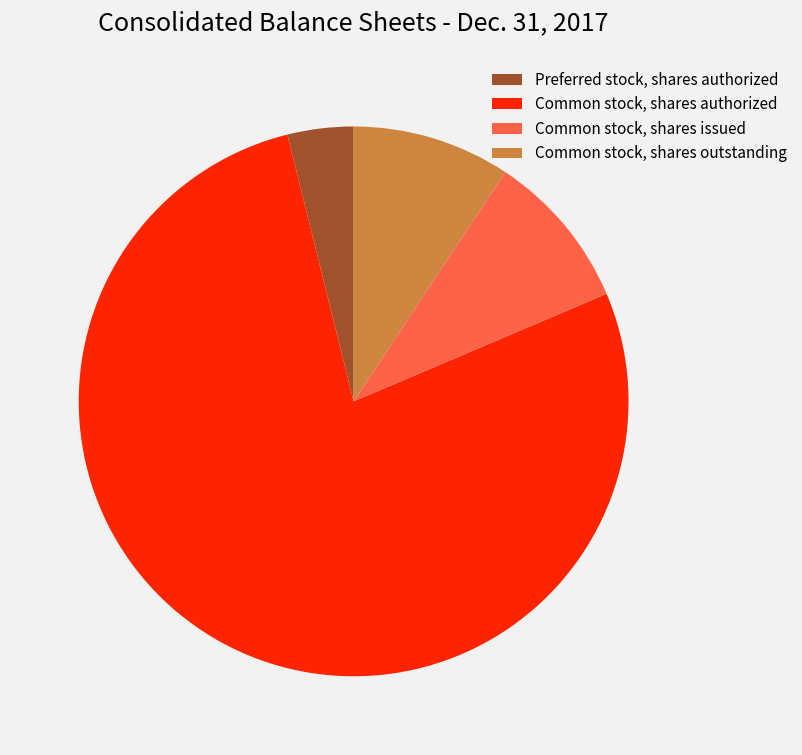

Approximately how many times larger is the value at Common stock, shares outstanding compared to Preferred stock, shares authorized?

2.4